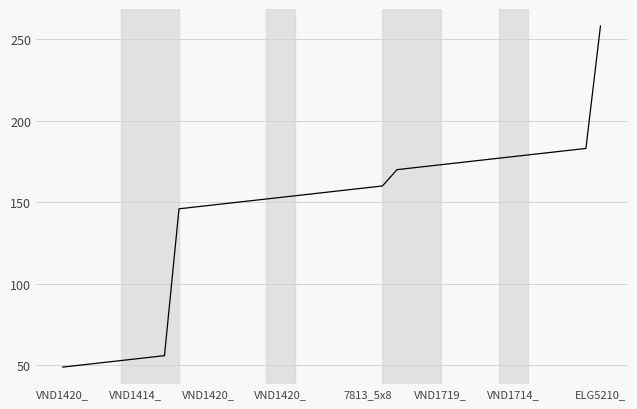

What is the maximum value shown in the chart?

258